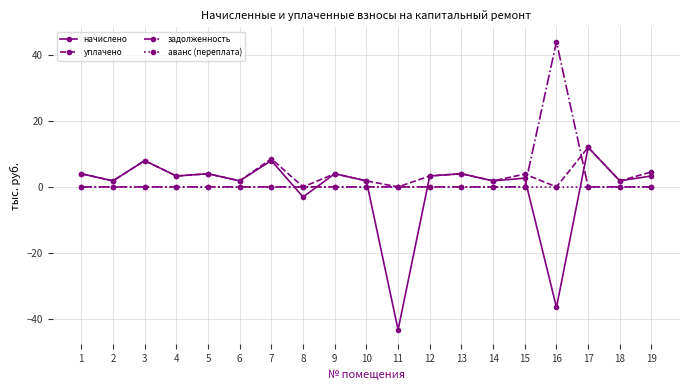

What is the spread (max minus min) of values at 2?

1.8